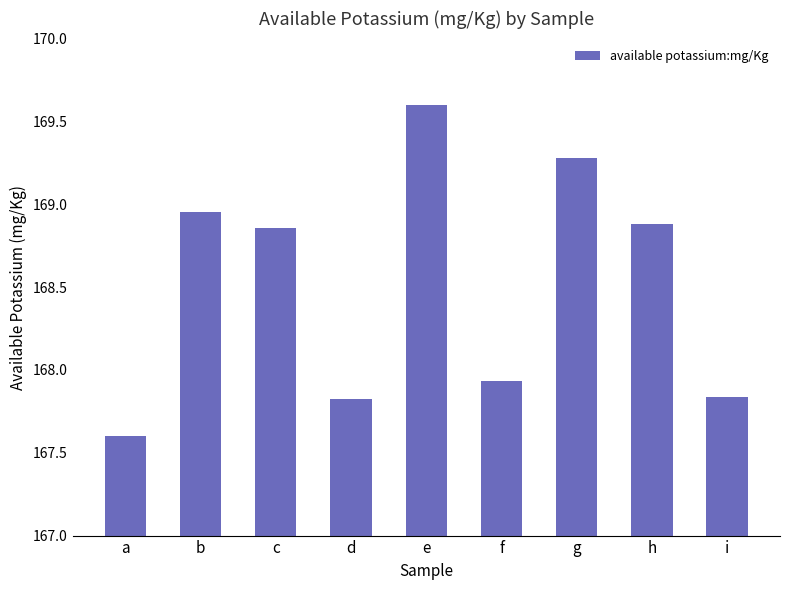

The value at f is 109.8. True or false?

False